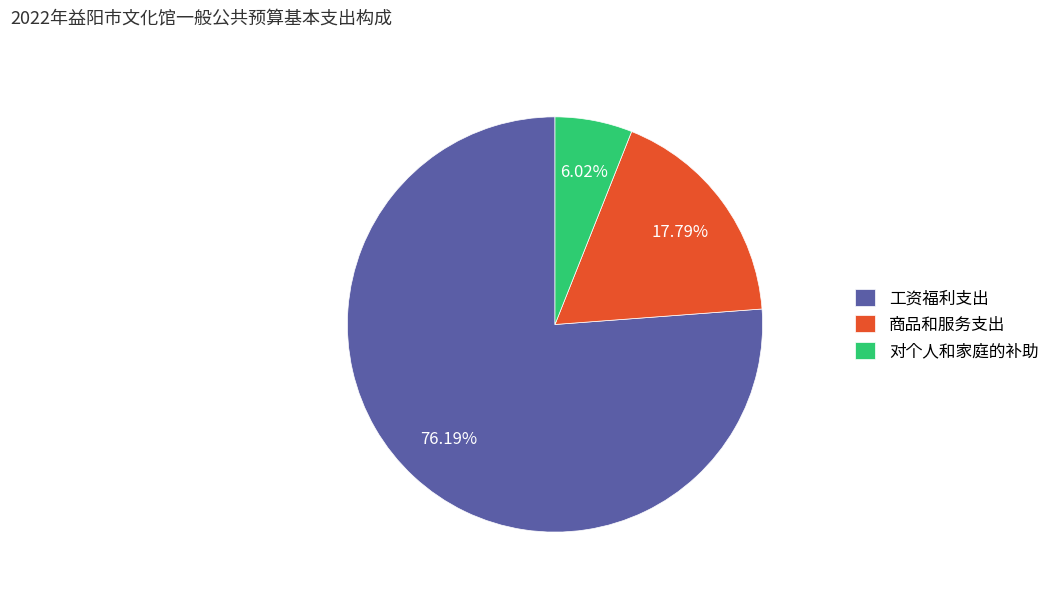

To the nearest percent, what is the difference between the largest and smallest slice percentages?

70%